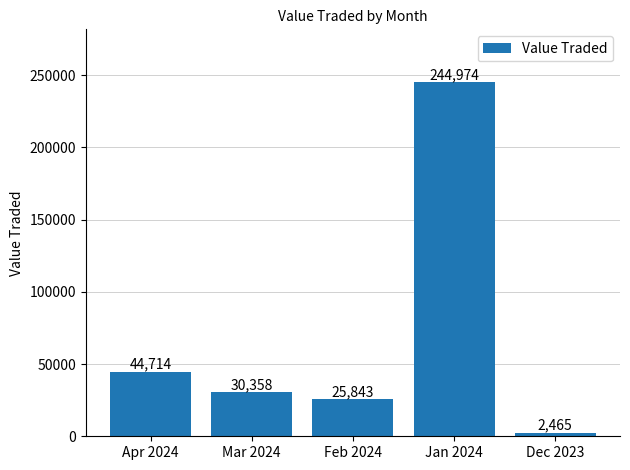

Rank the categories by value from lowest to highest.

Dec 2023, Feb 2024, Mar 2024, Apr 2024, Jan 2024